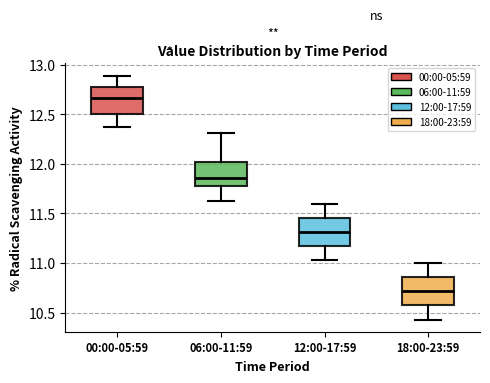

Reading left to right, read every box against the y-axis: the position of its median line, the range the box covers, and the ends of its whiskers. The values are not printed on the chart, so give them approximately, as read against the axis.

00:00-05:59: median 12.65, box 12.50 to 12.80, whiskers 12.35 to 12.90
06:00-11:59: median 11.85, box 11.75 to 12.00, whiskers 11.65 to 12.30
12:00-17:59: median 11.30, box 11.15 to 11.45, whiskers 11.05 to 11.60
18:00-23:59: median 10.70, box 10.55 to 10.85, whiskers 10.45 to 11.00